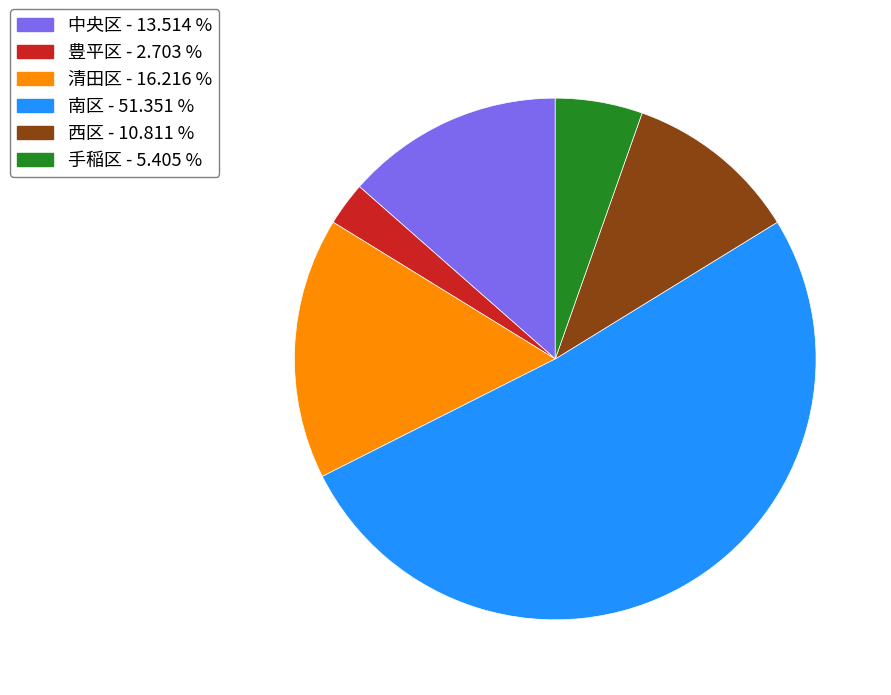

Rank the categories by value from highest to lowest.

南区, 清田区, 中央区, 西区, 手稲区, 豊平区